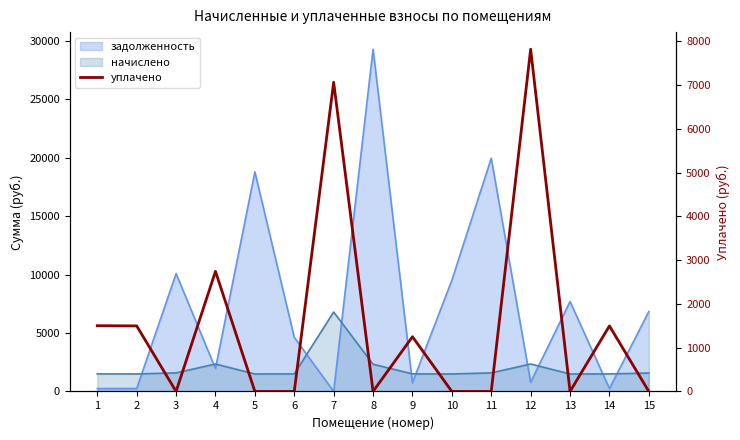

How many data points does each series have?

15